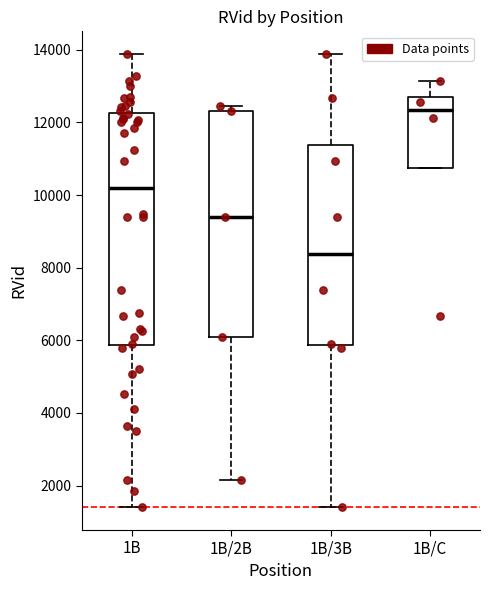

Which box has the highest median line?

1B/C